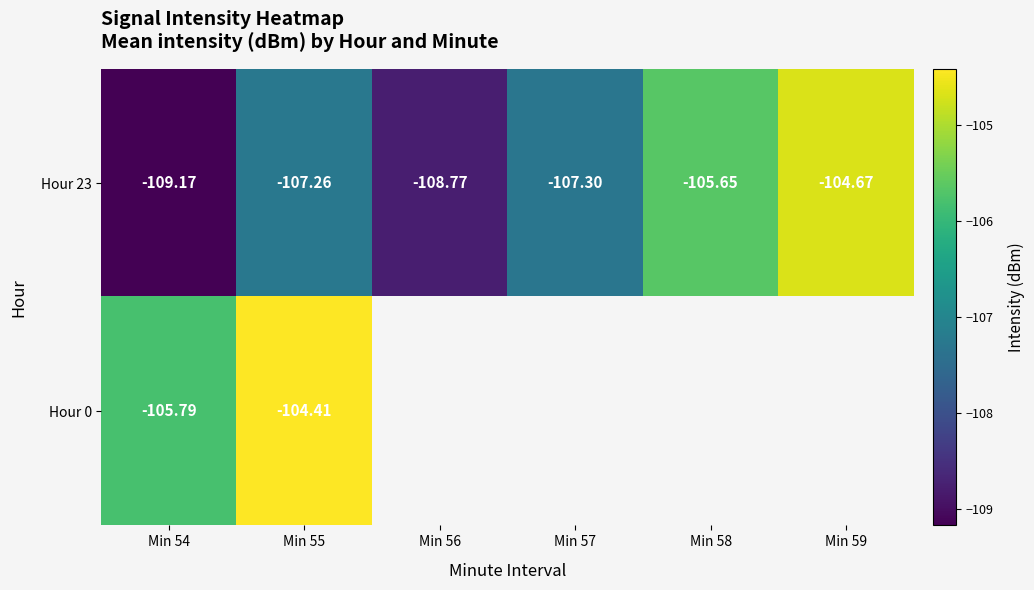

What is the minimum value shown in the chart?

-109.2